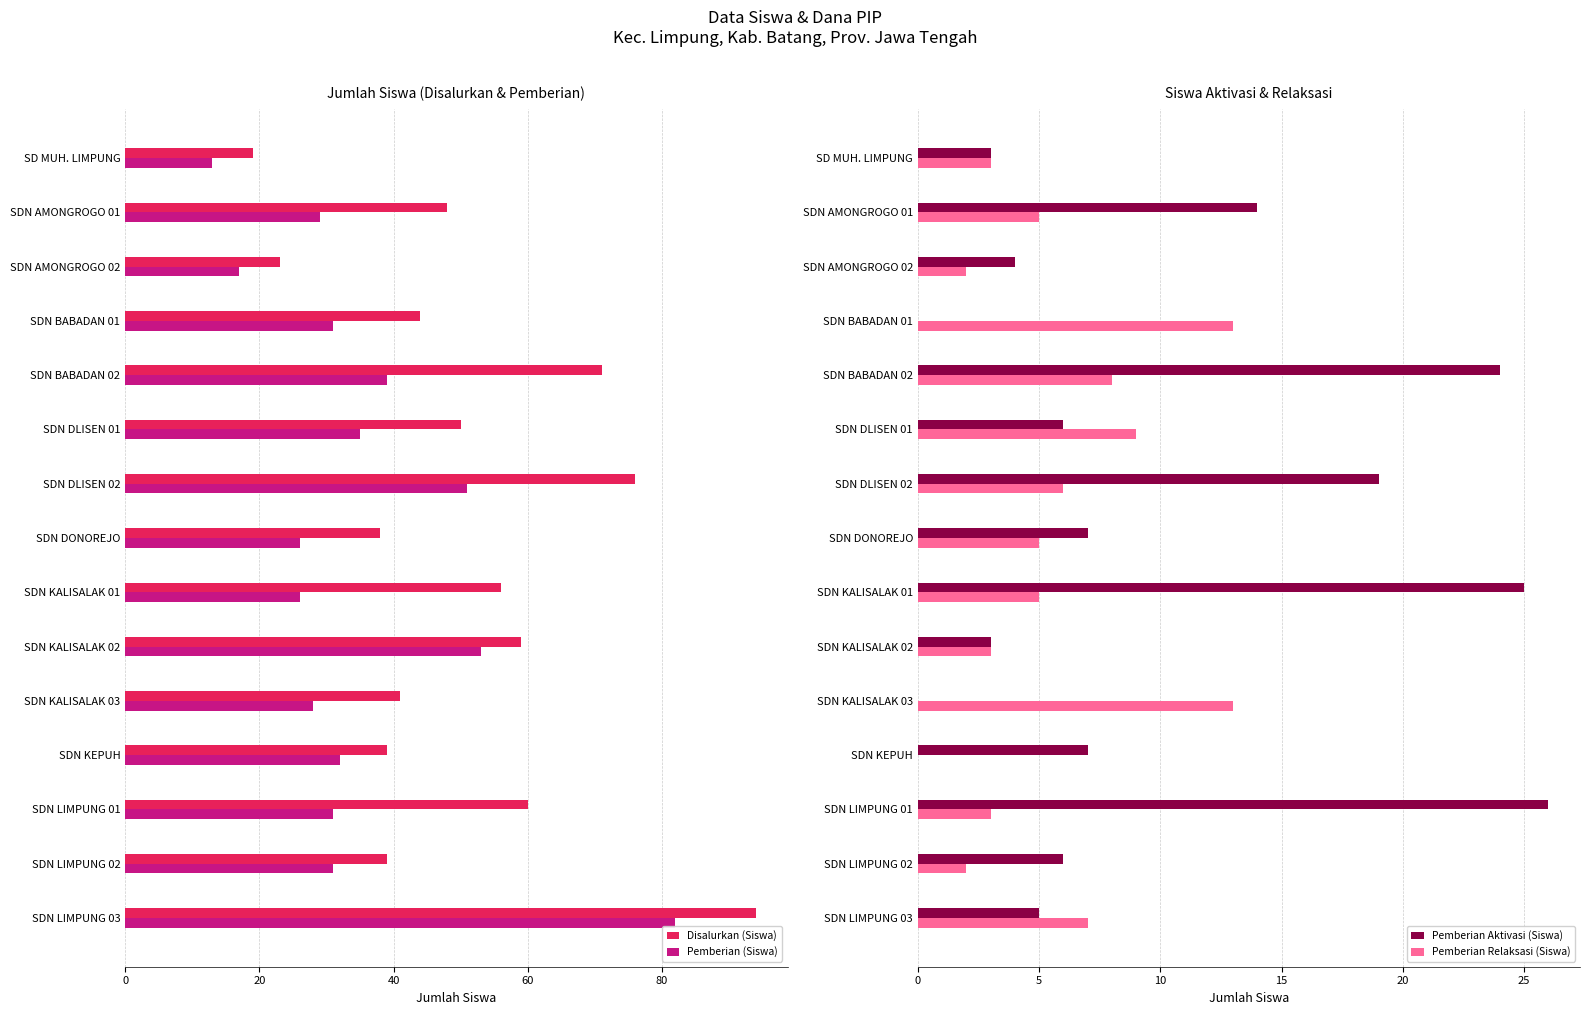

The value of Pemberian (Siswa) at SDN KEPUH is 42. True or false?

False